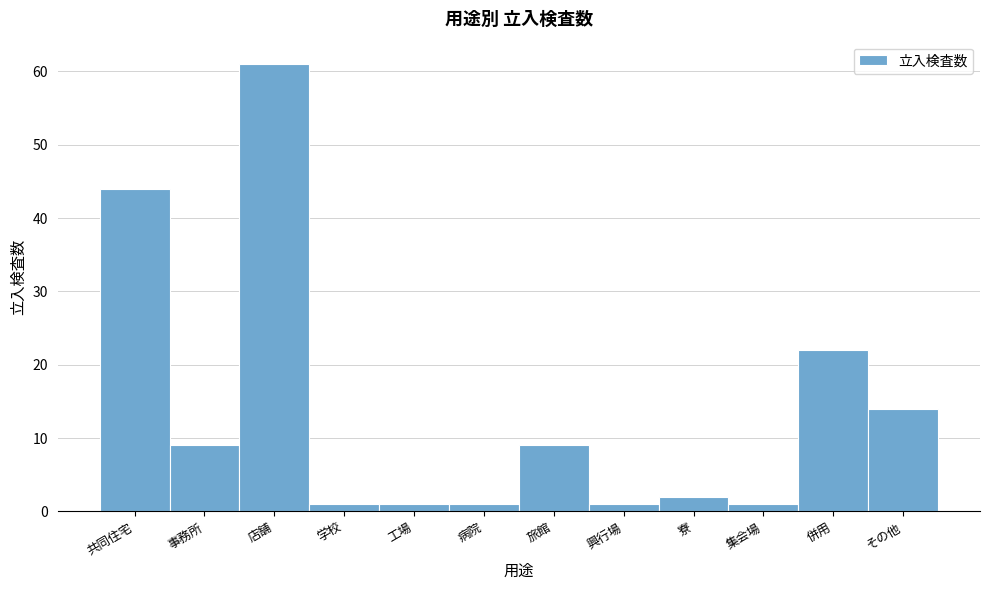

Reading left to right, transcribe all the data shown in this chart.

44	9	61	1	1	1	9	1	2	1	22	14